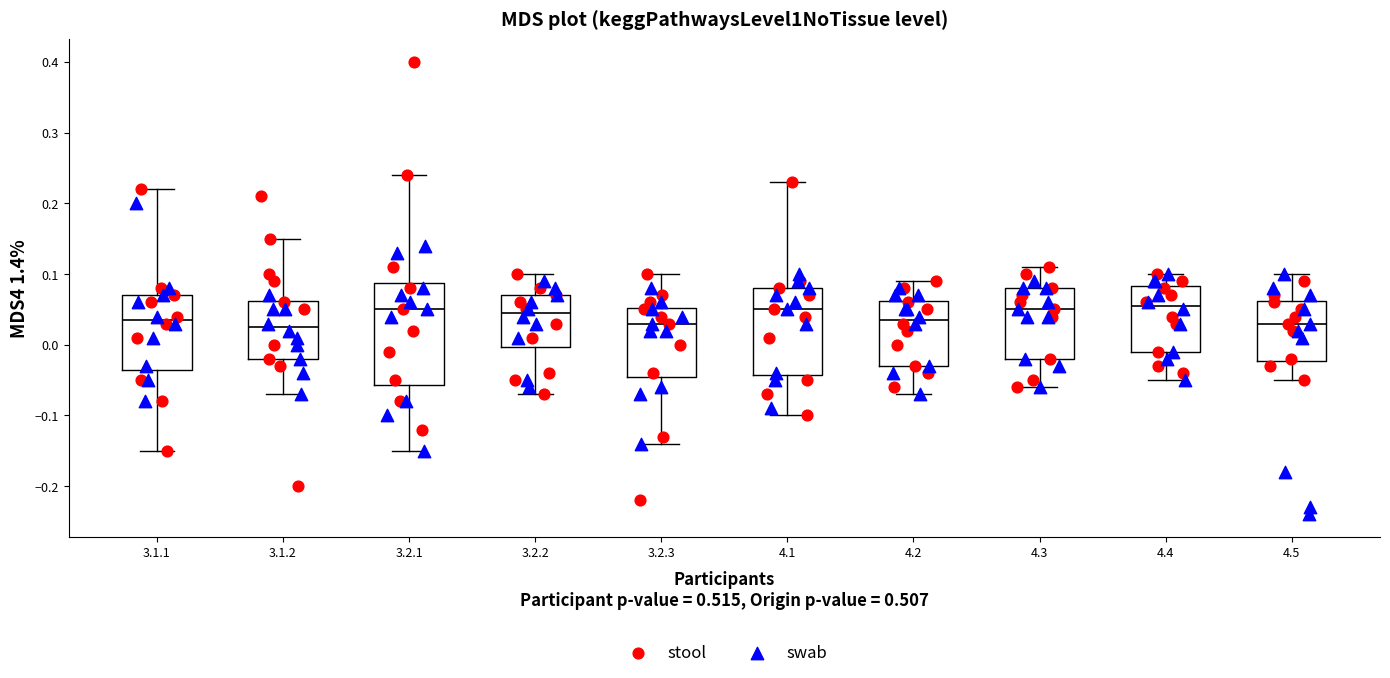

Comparing the boxes themselves (not the whiskers), which one is the tallest?

3.2.1